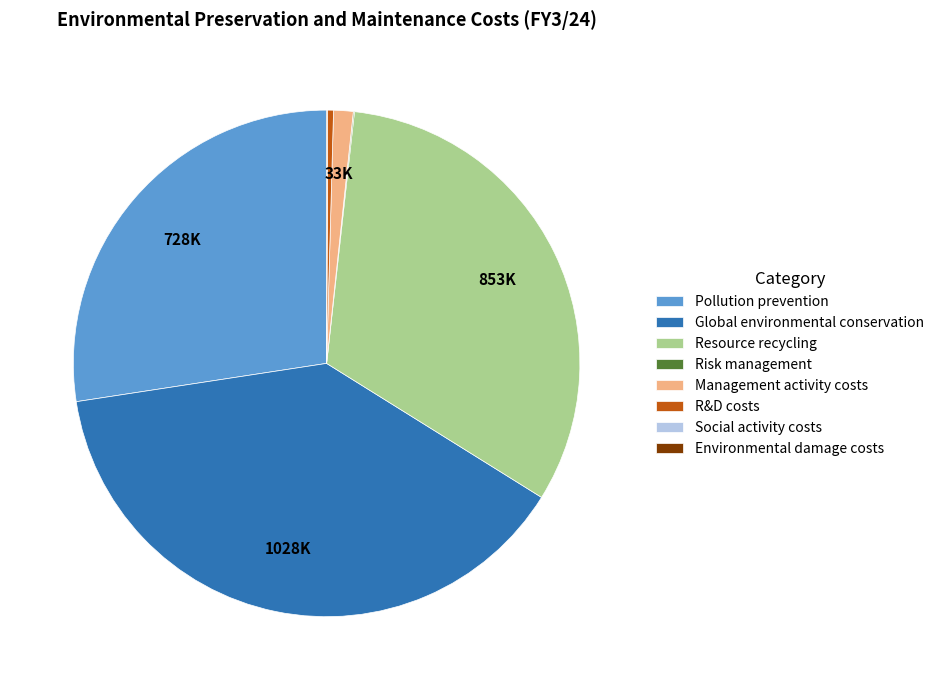

Which category has the biggest portion of the pie?

Global environmental conservation